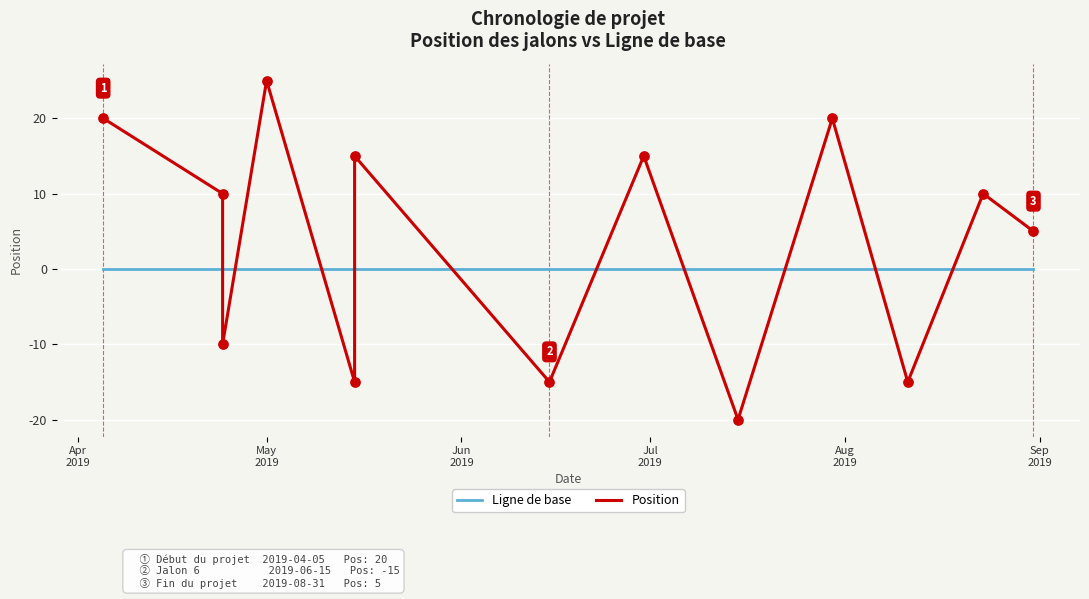

Is the value of Position at Jul
2019 greater than the value of Ligne de base at Aug
2019?

Yes